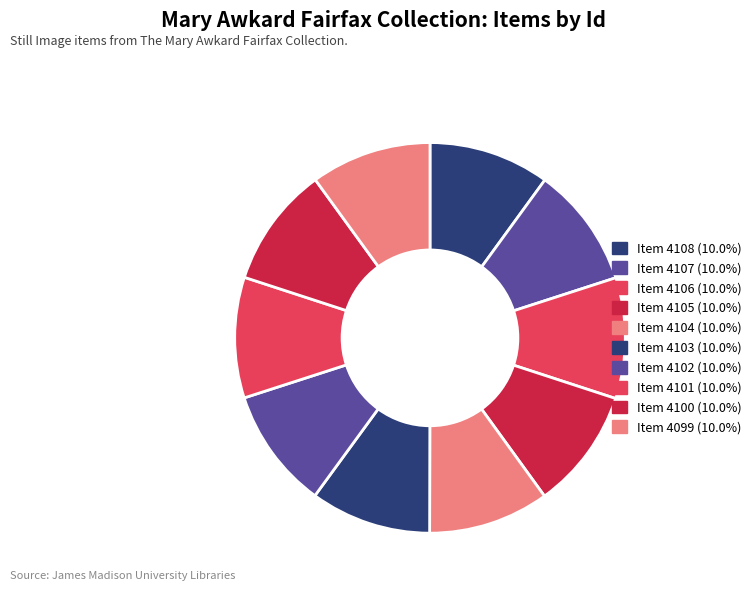

What percentage is NOT represented by Item 4106?

90.0%